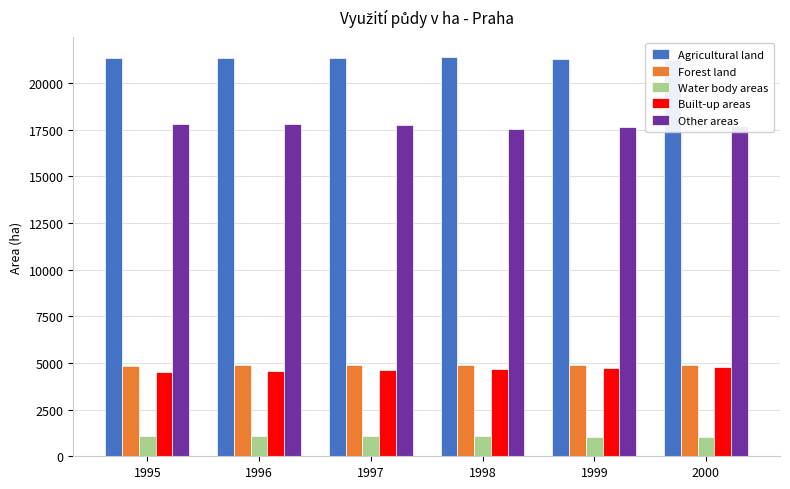

Reading right to left, list all the values displayed in this chart.

Agricultural land: 2000=21221	1999=21287	1998=21381	1997=21352	1996=21330	1995=21344
Forest land: 2000=4878	1999=4893	1998=4893	1997=4866	1996=4867	1995=4848
Water body areas: 2000=1057	1999=1057	1998=1080	1997=1066	1996=1066	1995=1070
Built-up areas: 2000=4766	1999=4719	1998=4683	1997=4611	1996=4572	1995=4531
Other areas: 2000=17667	1999=17628	1998=17549	1997=17745	1996=17783	1995=17819